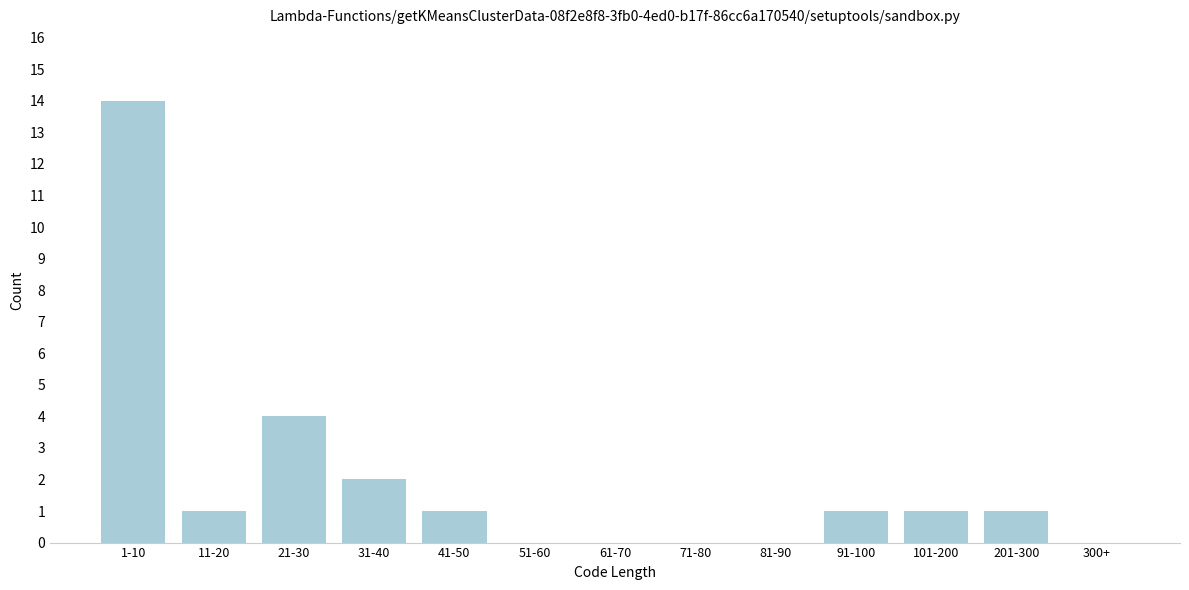

Reading left to right, extract all data points from this chart.

1-10=14	11-20=1	21-30=4	31-40=2	41-50=1	51-60=0	61-70=0	71-80=0	81-90=0	91-100=1	101-200=1	201-300=1	300+=0